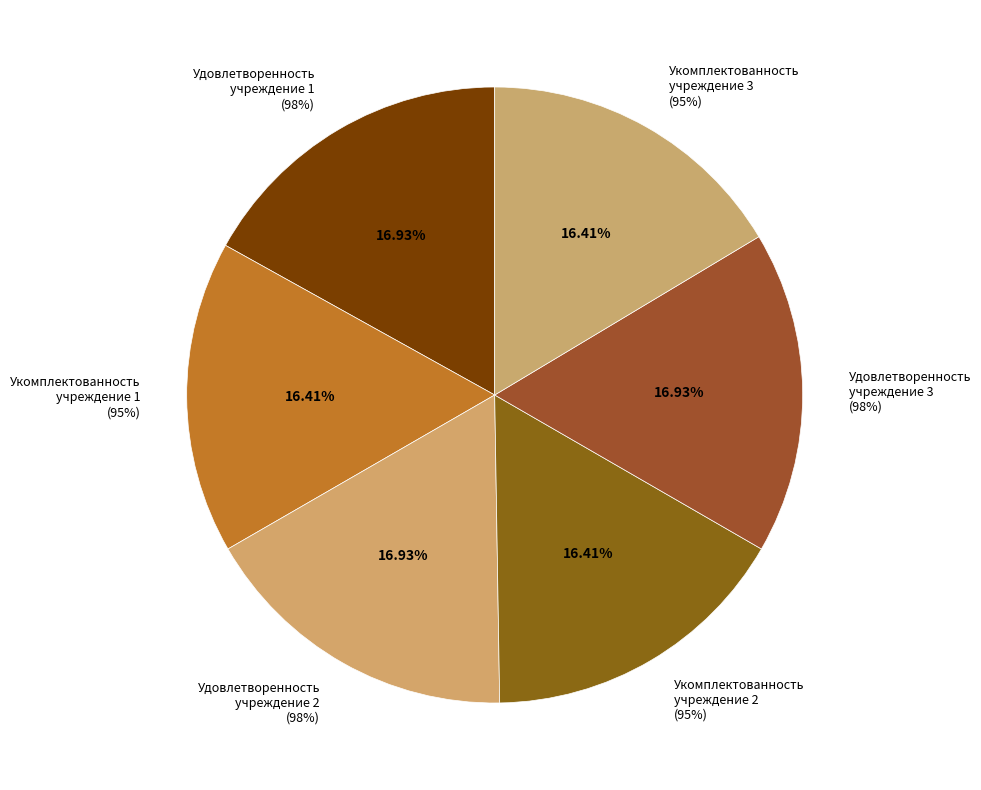

How many segments does this pie chart have?

6